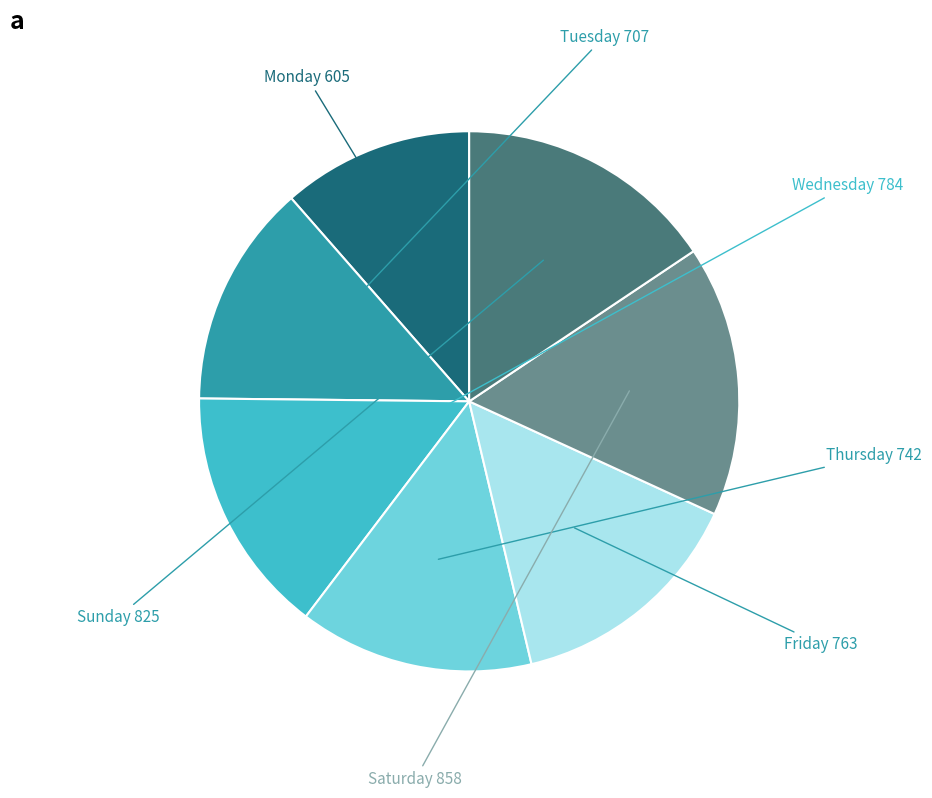

Is there a majority slice in this chart?

No